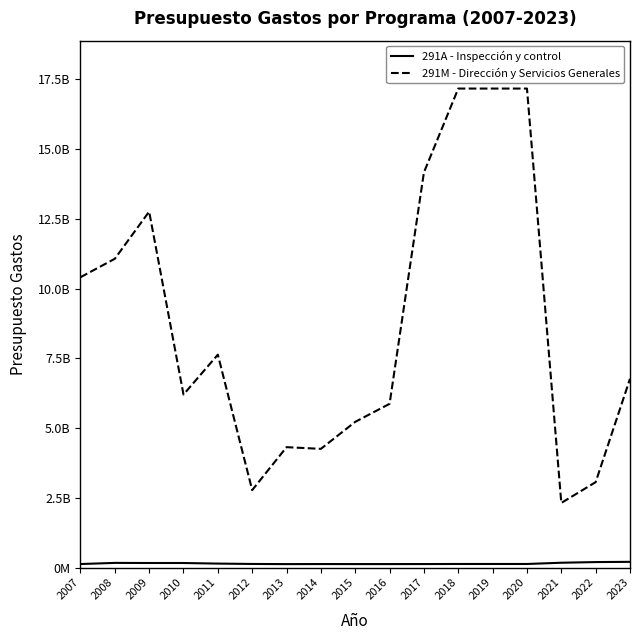

What value does the 291A - Inspección y control series have at 2018, to the nearest 50?

126463700